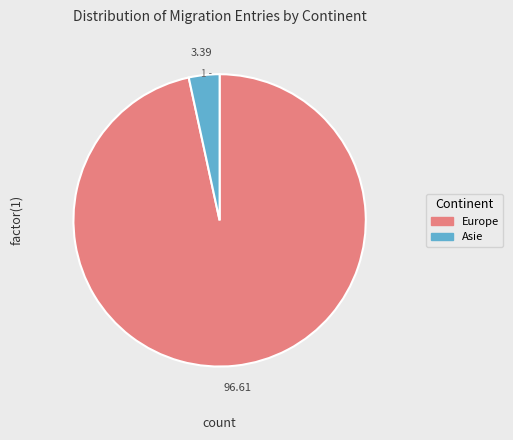

The Océanie slice represents 0% of the pie. True or false?

True